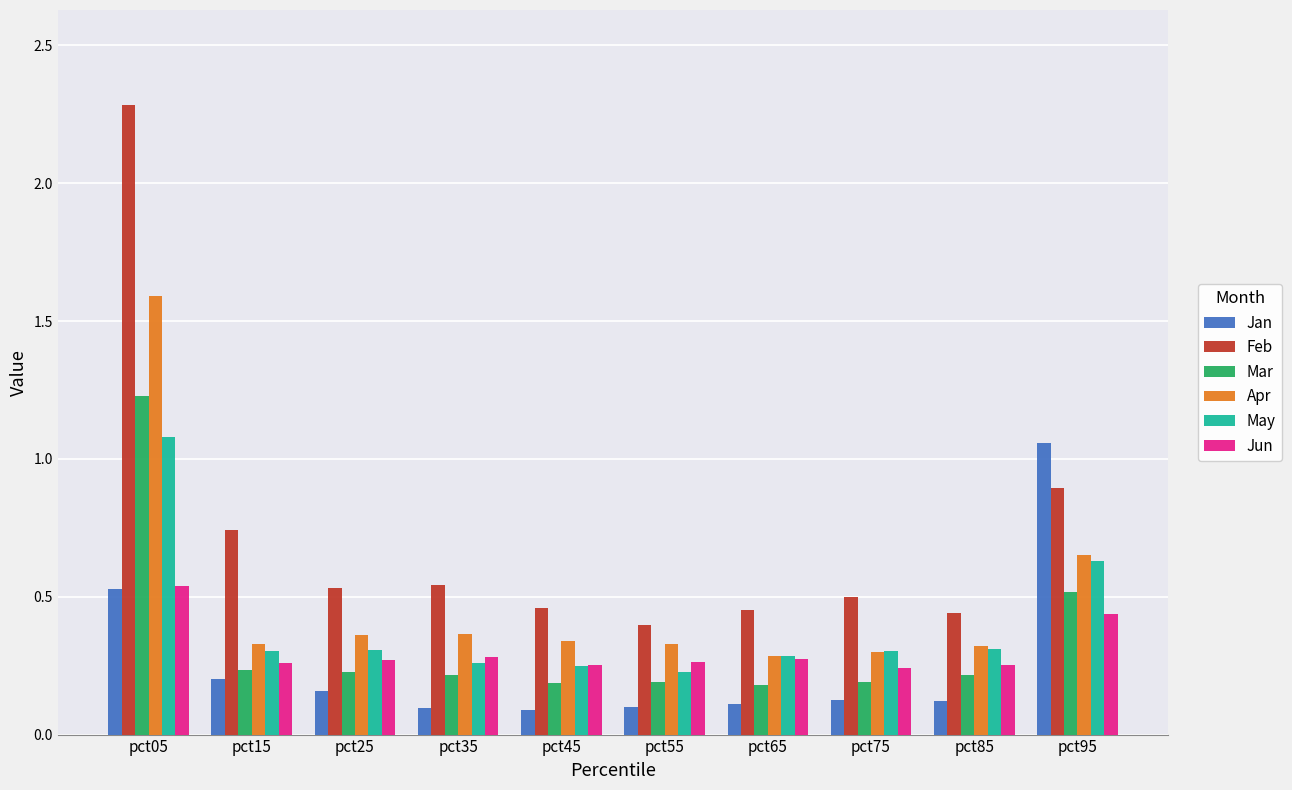

Which series has the widest spread of values?

Feb